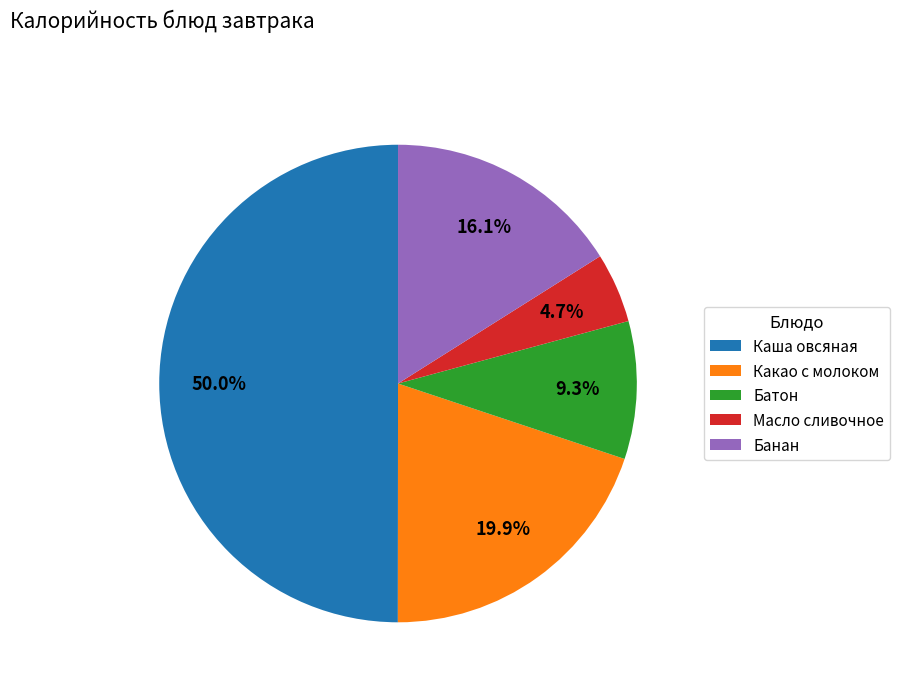

To the nearest percent, what portion does Масло сливочное represent?

5%